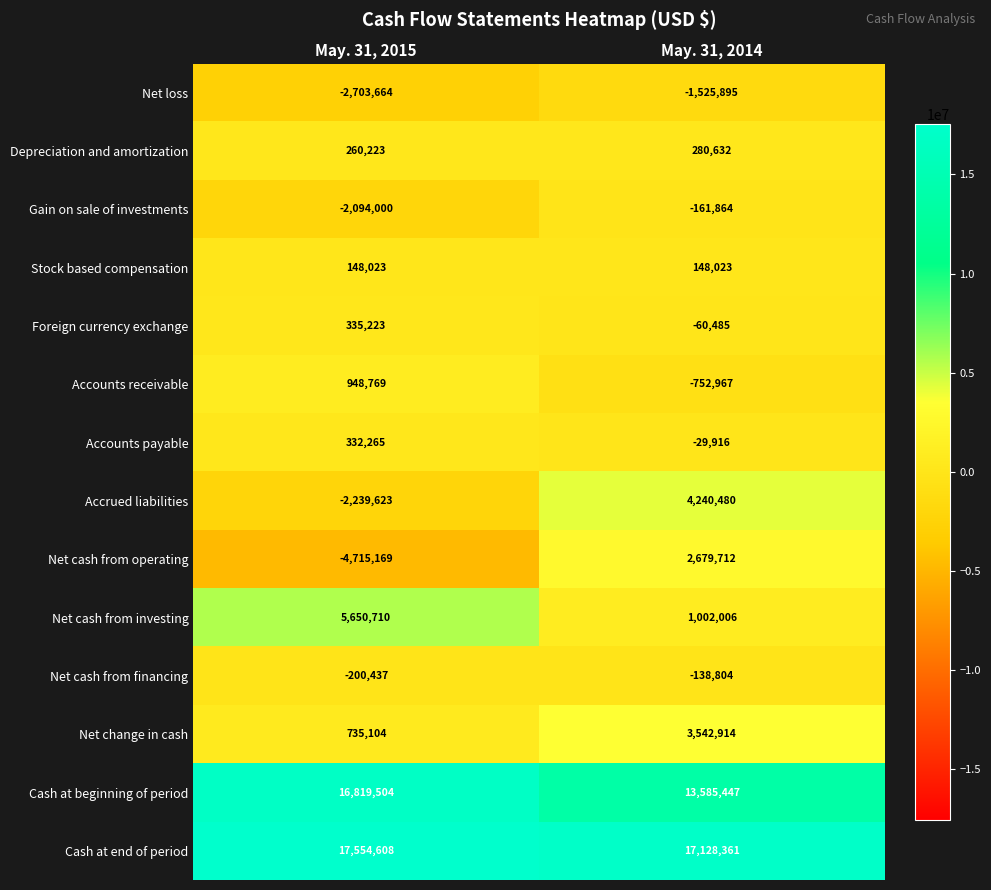

Reading left to right, extract all data points from this chart.

Net loss: May. 31, 2015=-2703664	May. 31, 2014=-1525895
Depreciation and amortization: May. 31, 2015=260223	May. 31, 2014=280632
Gain on sale of investments: May. 31, 2015=-2094000	May. 31, 2014=-161864
Stock based compensation: May. 31, 2015=148023	May. 31, 2014=148023
Foreign currency exchange: May. 31, 2015=335223	May. 31, 2014=-60485
Accounts receivable: May. 31, 2015=948769	May. 31, 2014=-752967
Accounts payable: May. 31, 2015=332265	May. 31, 2014=-29916
Accrued liabilities: May. 31, 2015=-2239623	May. 31, 2014=4240480
Net cash from operating: May. 31, 2015=-4715169	May. 31, 2014=2679712
Net cash from investing: May. 31, 2015=5650710	May. 31, 2014=1002006
Net cash from financing: May. 31, 2015=-200437	May. 31, 2014=-138804
Net change in cash: May. 31, 2015=735104	May. 31, 2014=3542914
Cash at beginning of period: May. 31, 2015=16819504	May. 31, 2014=13585447
Cash at end of period: May. 31, 2015=17554608	May. 31, 2014=17128361